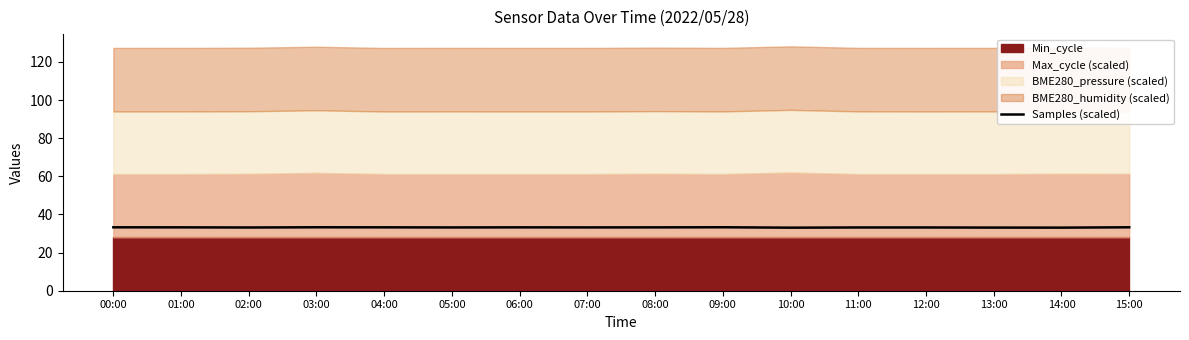

True or false: the data shows 56.4 at 08:00.

False